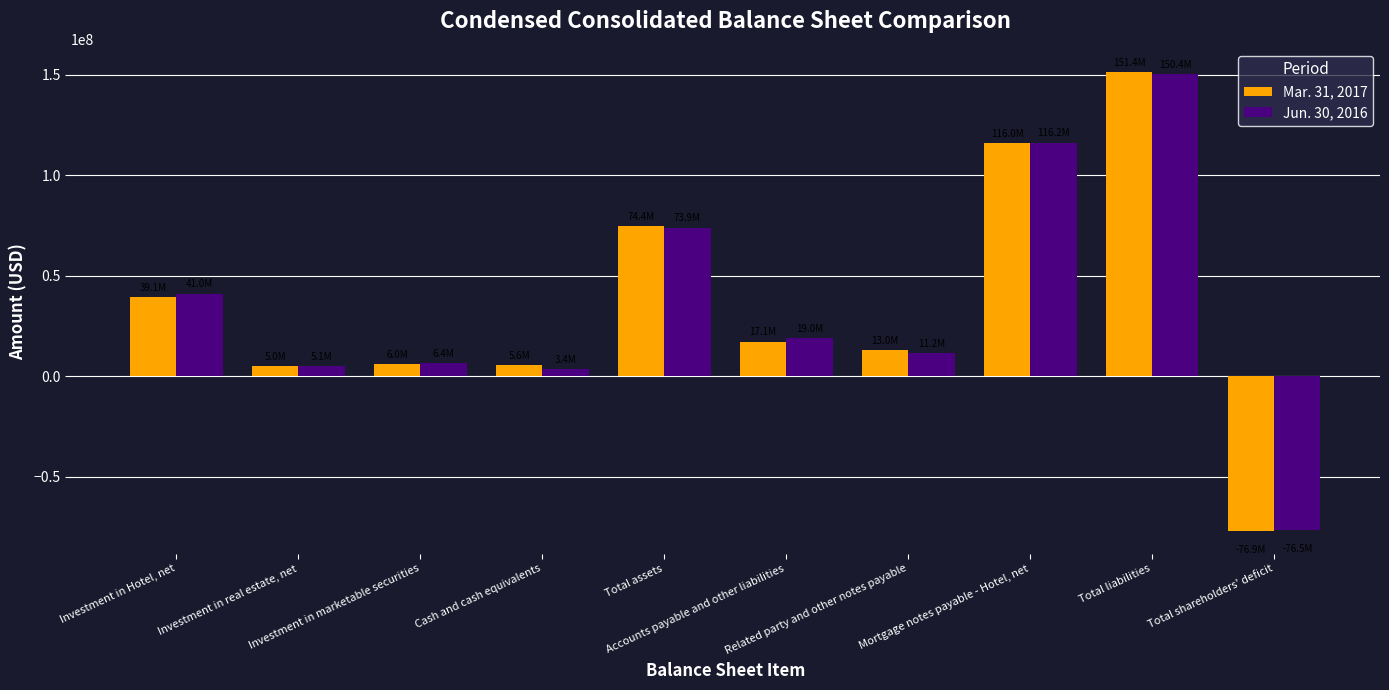

How many groups of bars are there?

10